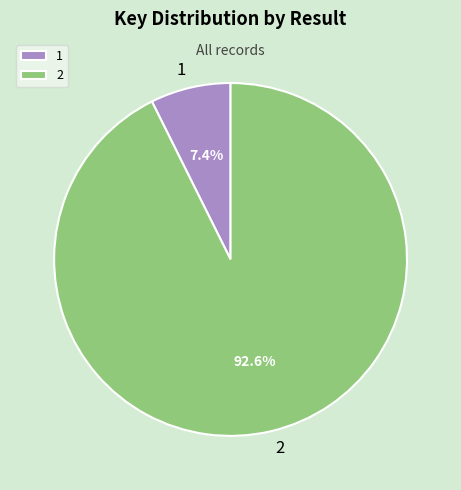

To the nearest percent, what is the average slice percentage?

50%